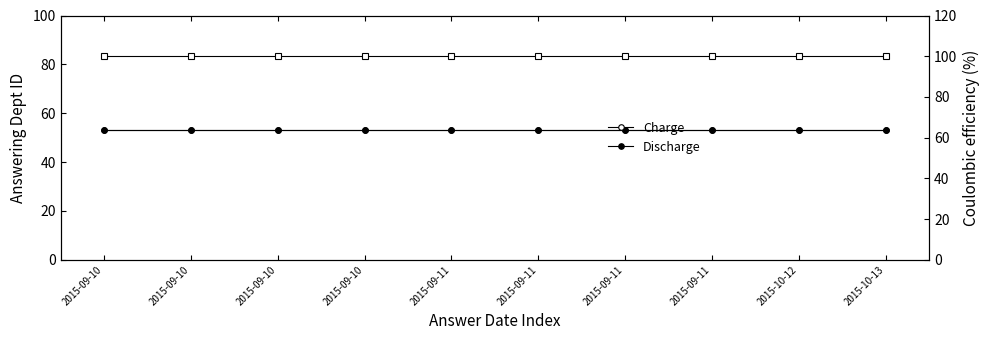

At which category does the chart reach its peak across all series?

2015-09-10